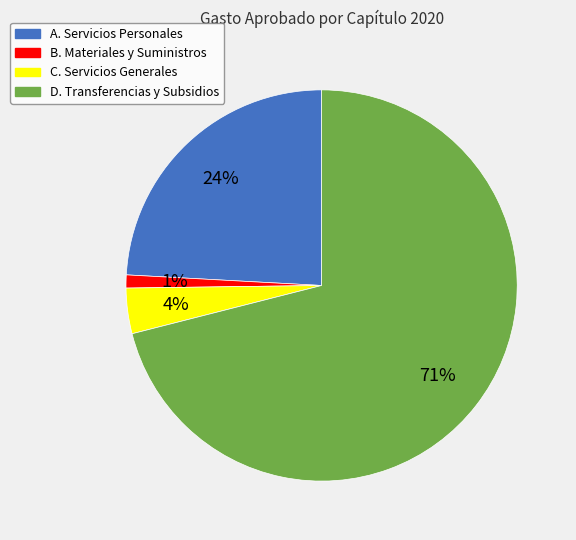

Rank the categories by value from highest to lowest.

D. Transferencias y Subsidios, A. Servicios Personales, C. Servicios Generales, B. Materiales y Suministros